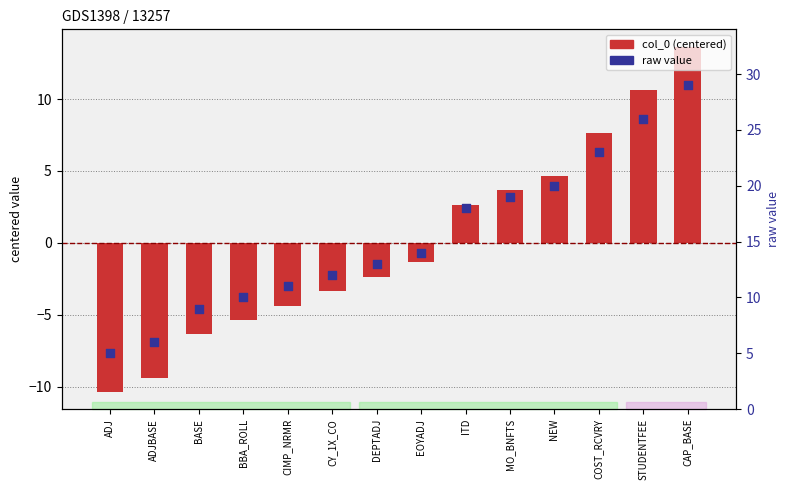

Which series contains the lowest Y value?

col_0 (centered)